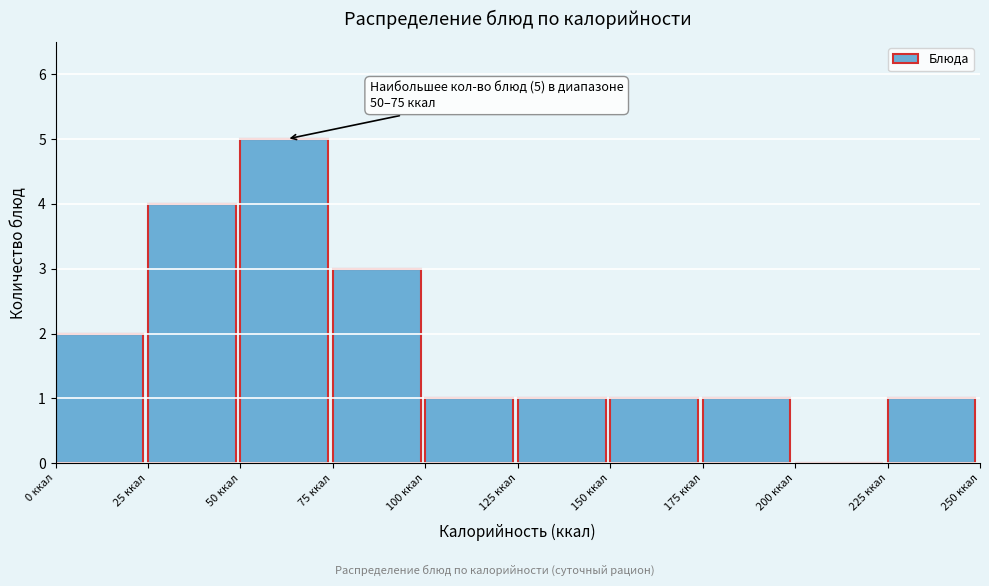

Which range on the x-axis has the tallest bar?

50 to 75